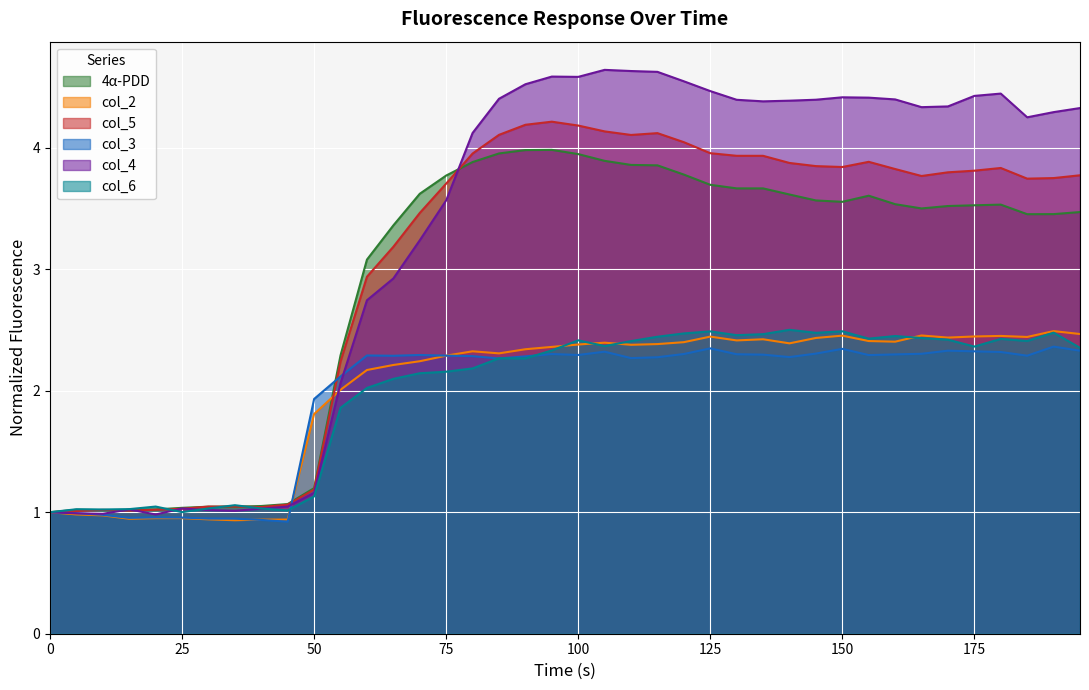

At how many categories does at least one series exceed 3?

28